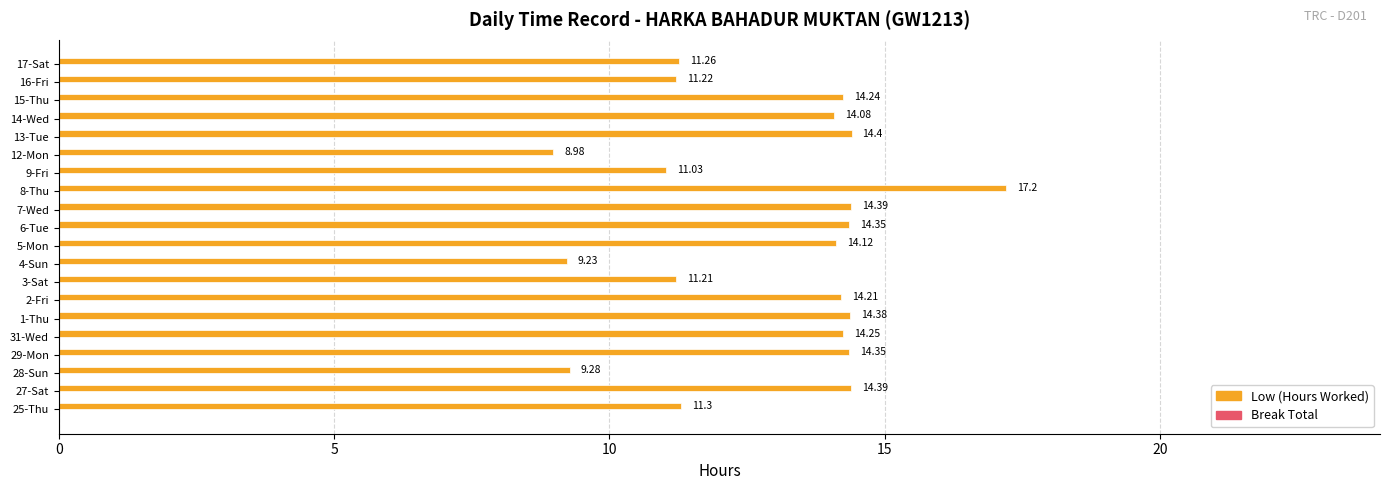

Which series changed the most between 1-Thu and 2-Fri?

Low (Hours Worked)